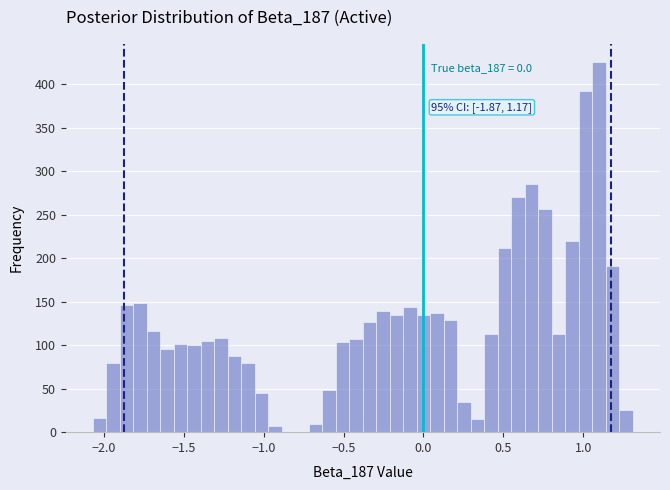

Around what value on the x-axis is the tallest bar? Give the approximate position of its centre, as read against the axis.

1.10